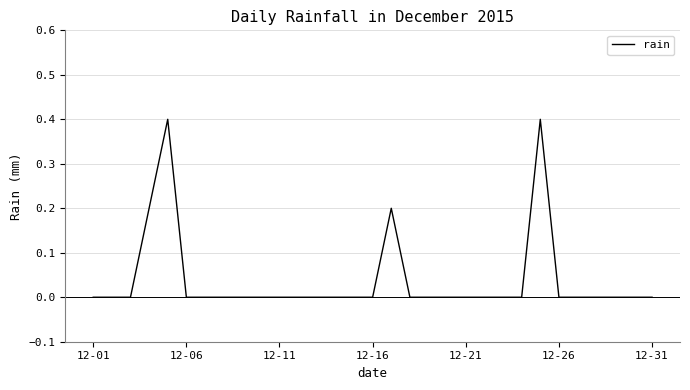

What is the maximum value shown in the chart?

0.4